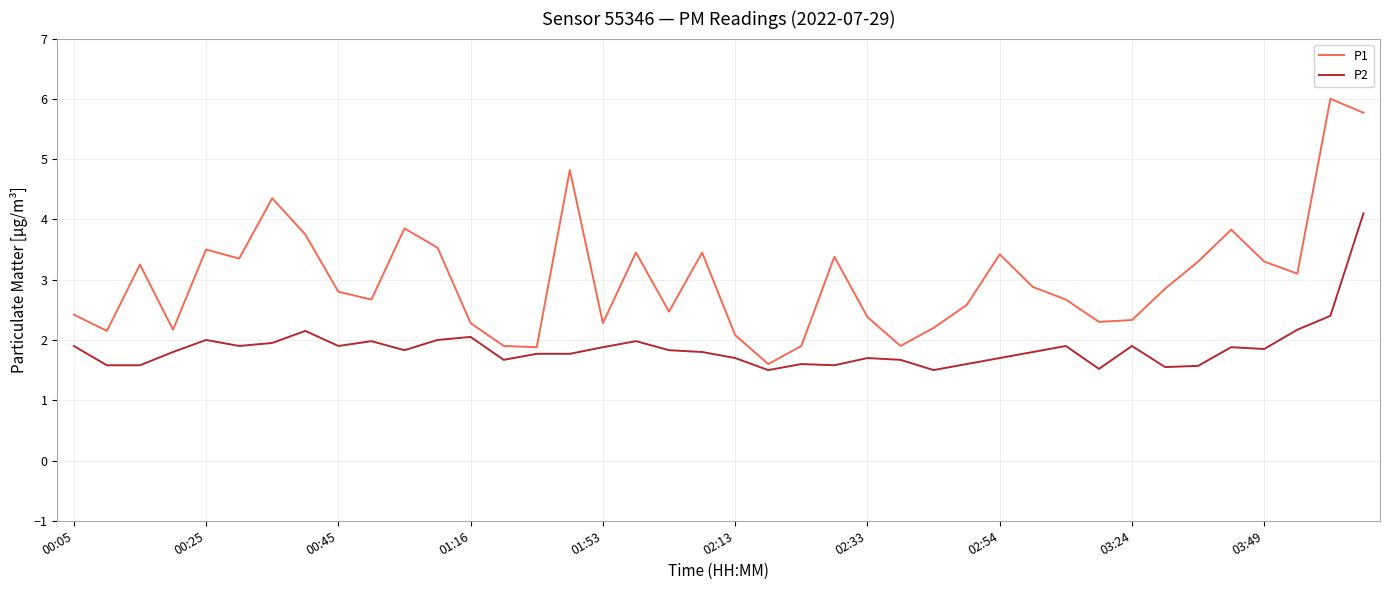

What is the maximum value shown in the chart?

6.0